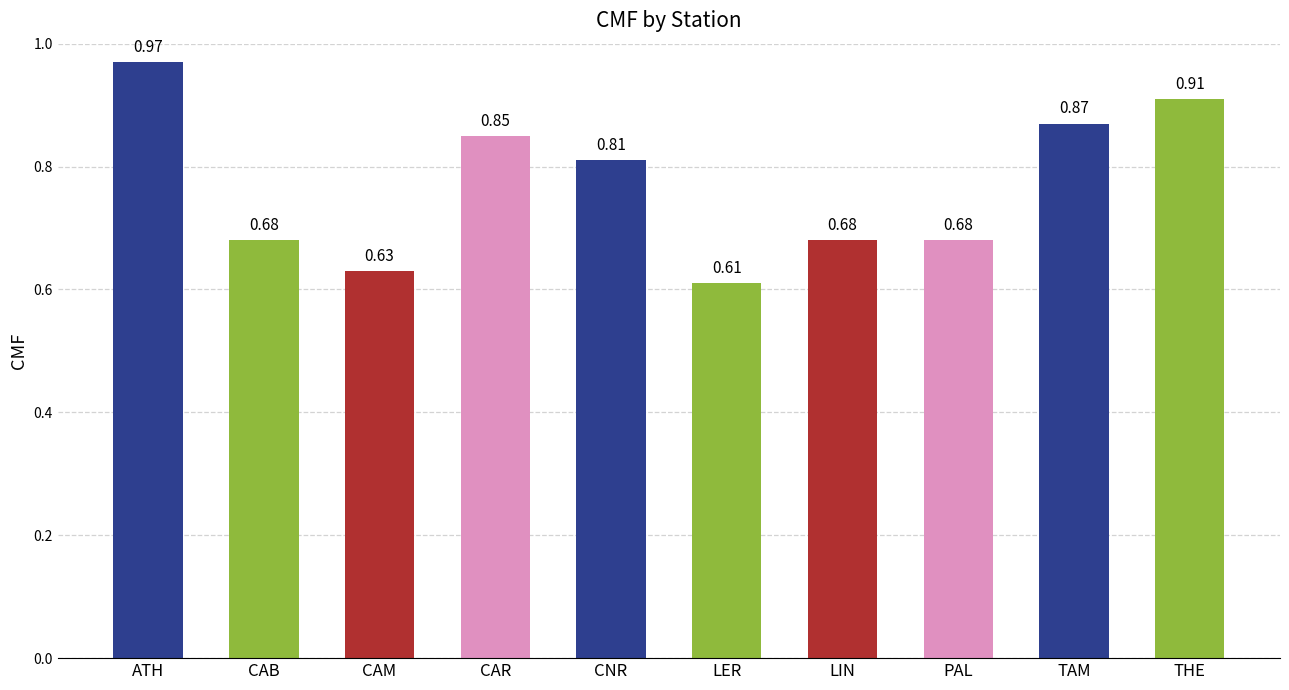

Which has a higher value, CAR or ATH?

ATH